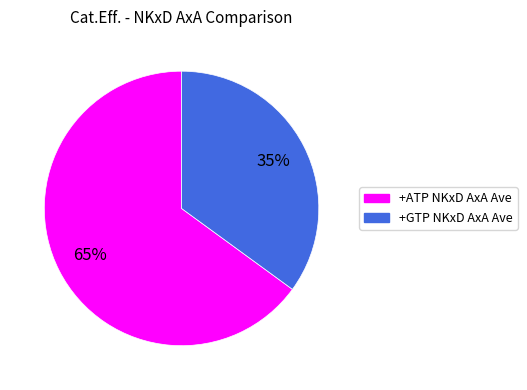

What is the ratio of the value at +GTP NKxD AxA Ave to the value at +ATP NKxD AxA Ave?

0.5